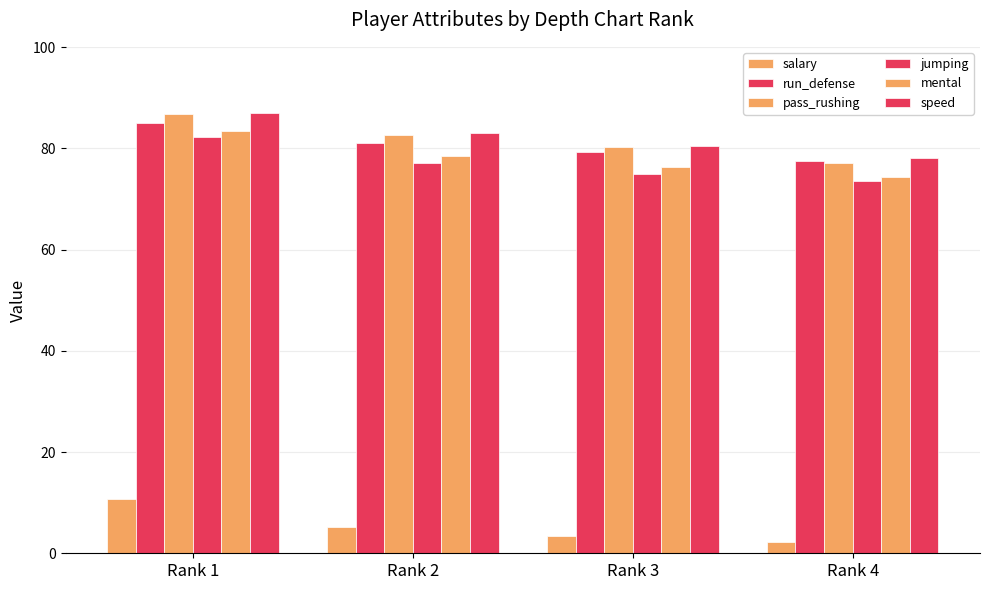

Count the number of data series in this chart.

6